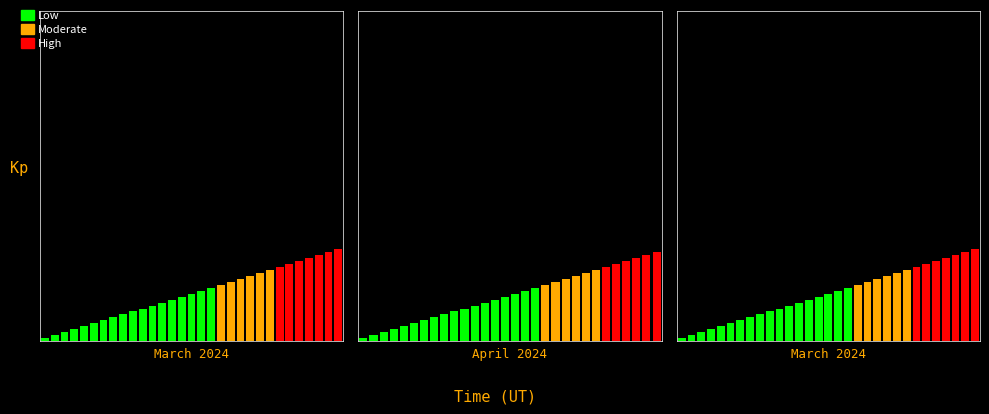

Does the chart contain any negative values?

No